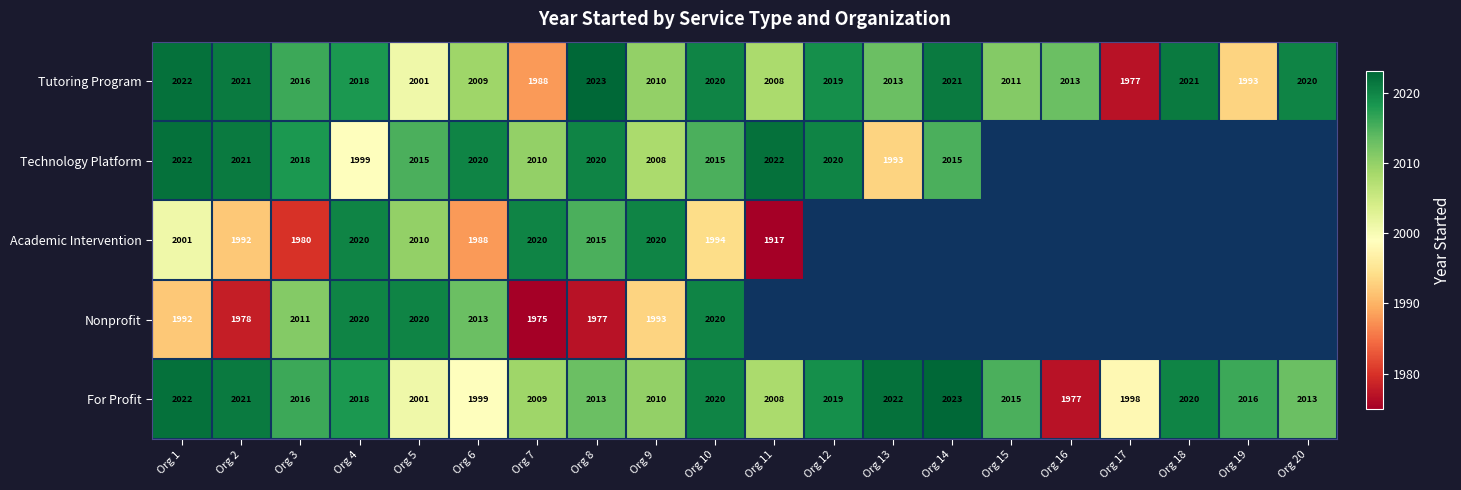

How many values in the Tutoring Program series are below 2016?

10